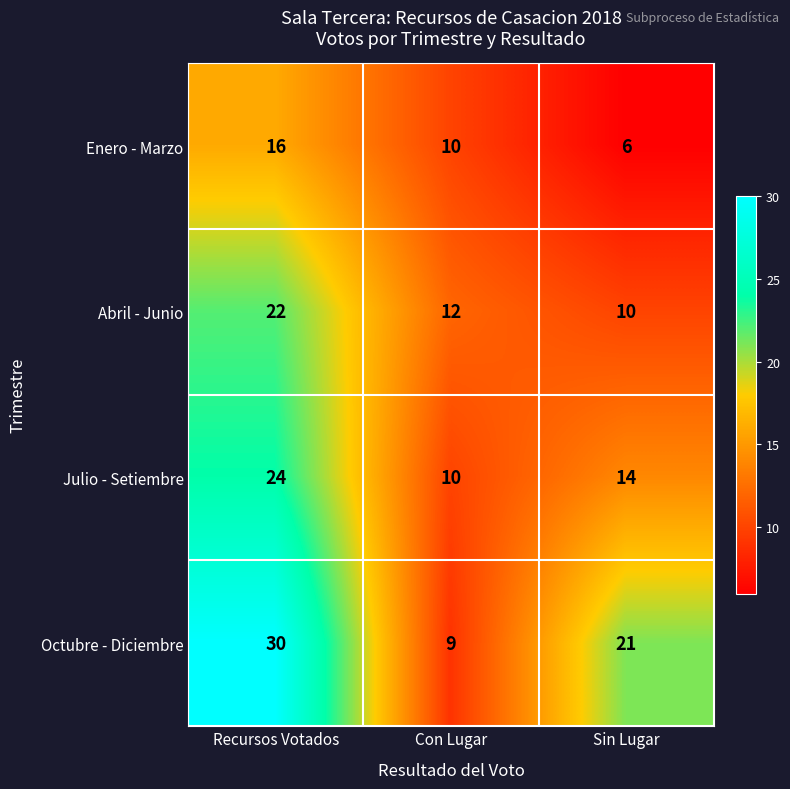

Between Con Lugar and Sin Lugar, which series saw the biggest shift?

Octubre - Diciembre